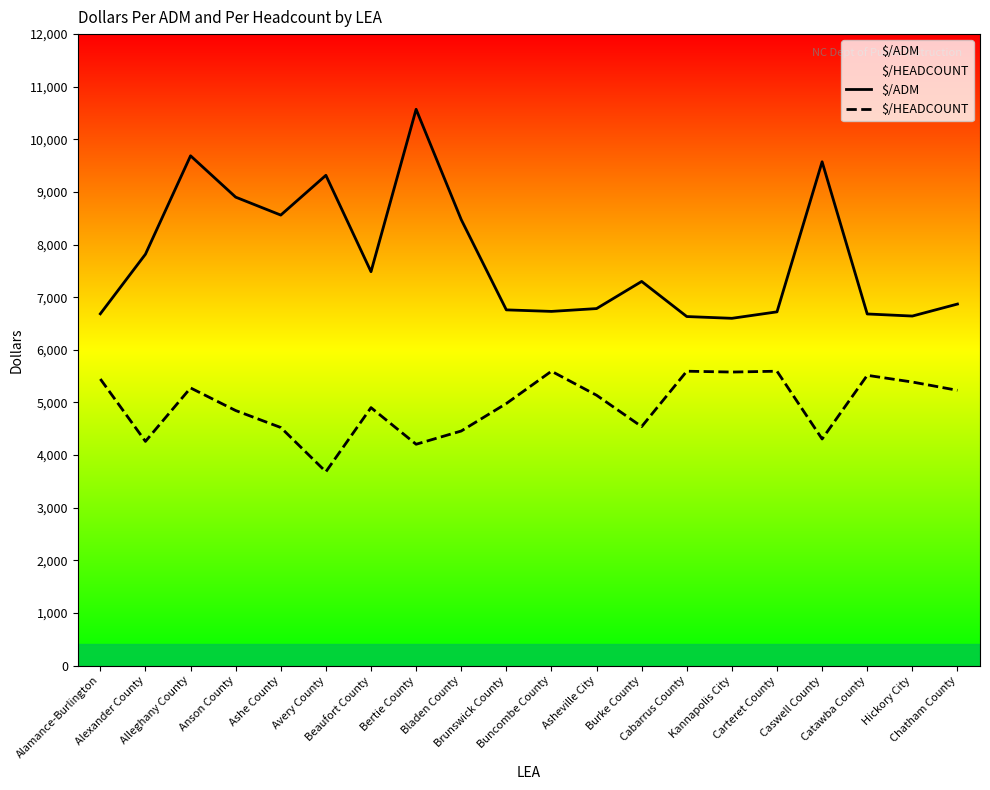

Where is the first local minimum for $/HEADCOUNT?

Alexander County